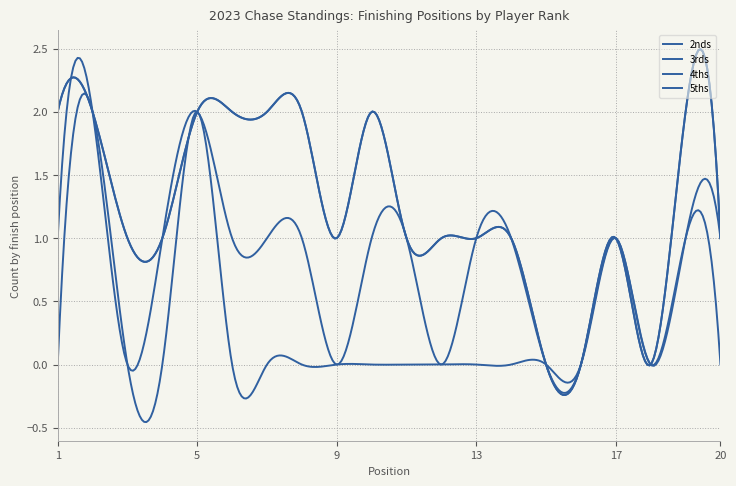

True or false: 3rds has more than 2 points higher than both neighbors.

True